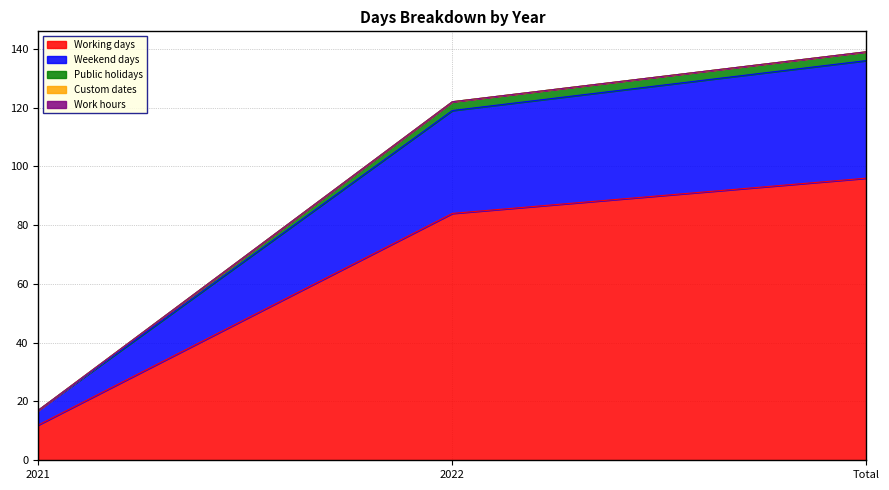

How many values in the Weekend days series are below 119?

1